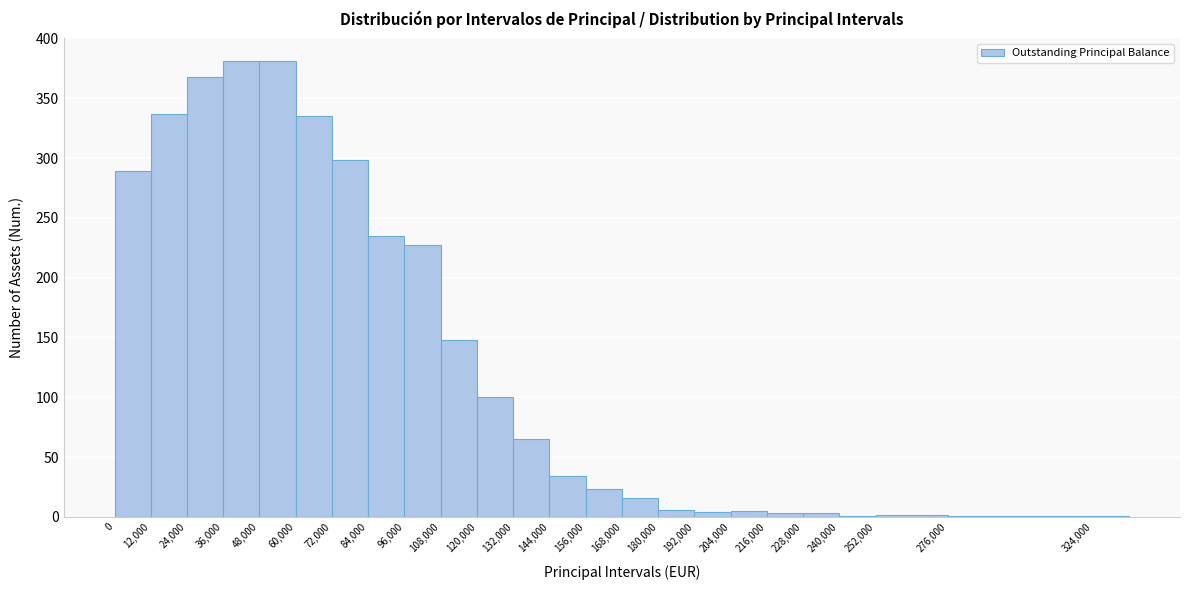

Reading left to right, list every bar in this chart as the range it spans on the x-axis followed by its height. The values are not printed on the chart, so give them approximately, as read against the axis.

0 to 12000: 290
12000 to 24000: 335
24000 to 36000: 370
36000 to 48000: 380
48000 to 60000: 380
60000 to 72000: 335
72000 to 84000: 300
84000 to 96000: 235
96000 to 108000: 225
108000 to 120000: 150
120000 to 132000: 100
132000 to 144000: 65
144000 to 156000: 35
156000 to 168000: 25
168000 to 180000: 15
180000 to 192000: 5
192000 to 204000: under 5
204000 to 216000: 5
216000 to 228000: under 5
228000 to 240000: under 5
240000 to 252000: under 5
252000 to 276000: under 5
276000 to 324000: under 5
324000 to 336000: under 5